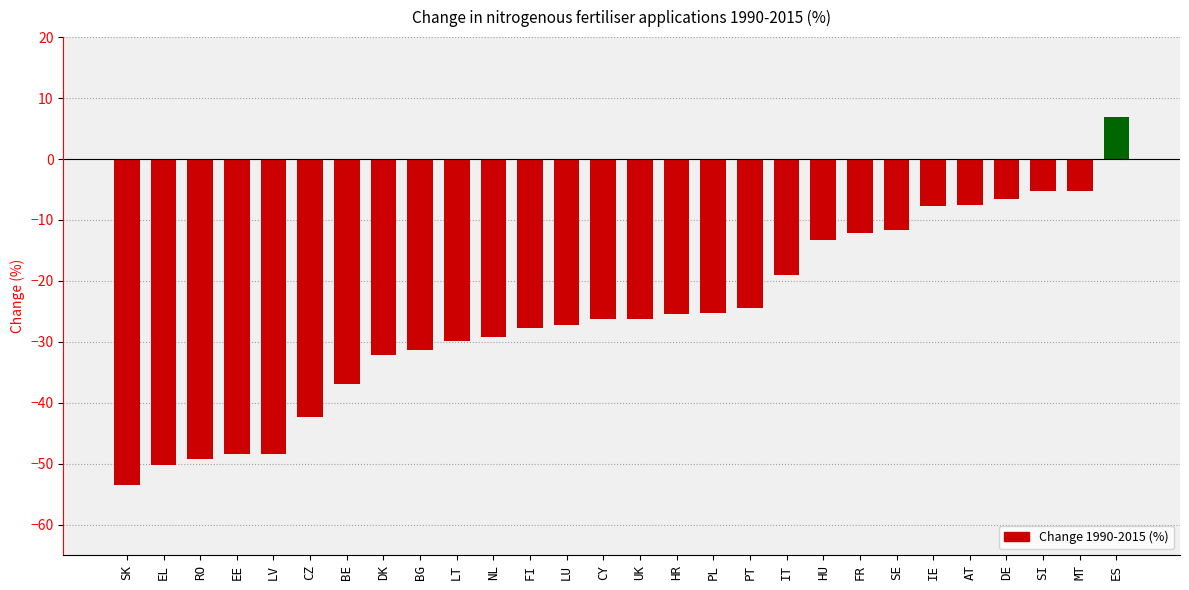

Between RO and FI, which is larger?

FI